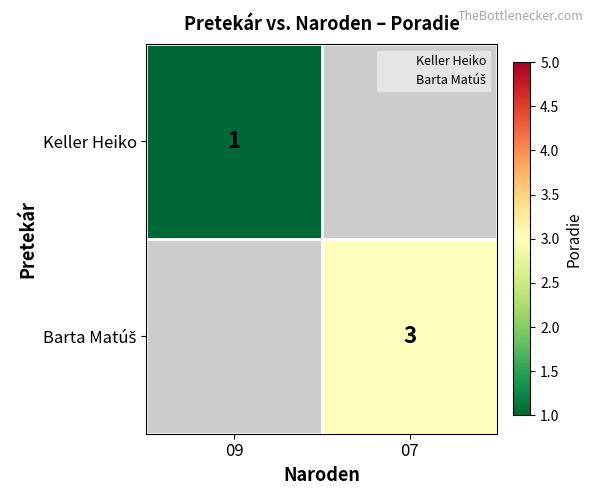

At how many categories does at least one series exceed 1?

1